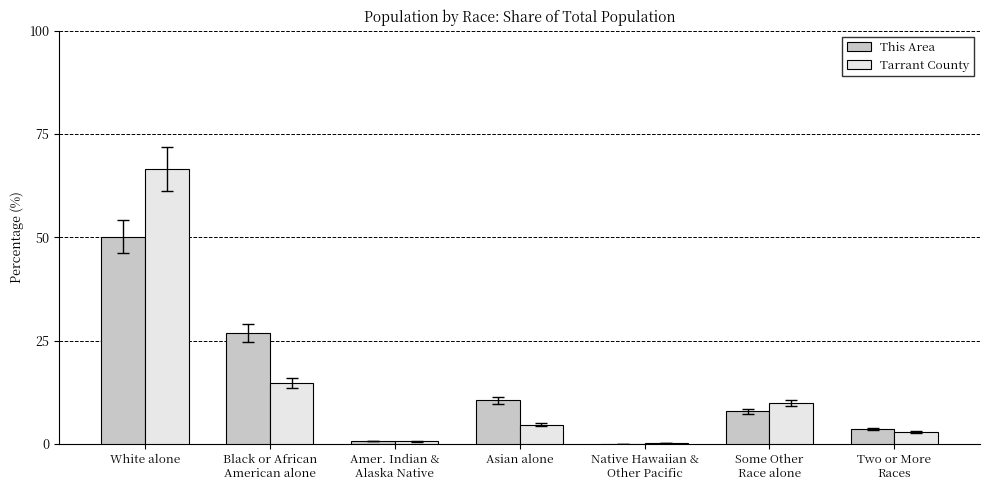

Where does the This Area series first go above 7?

White alone